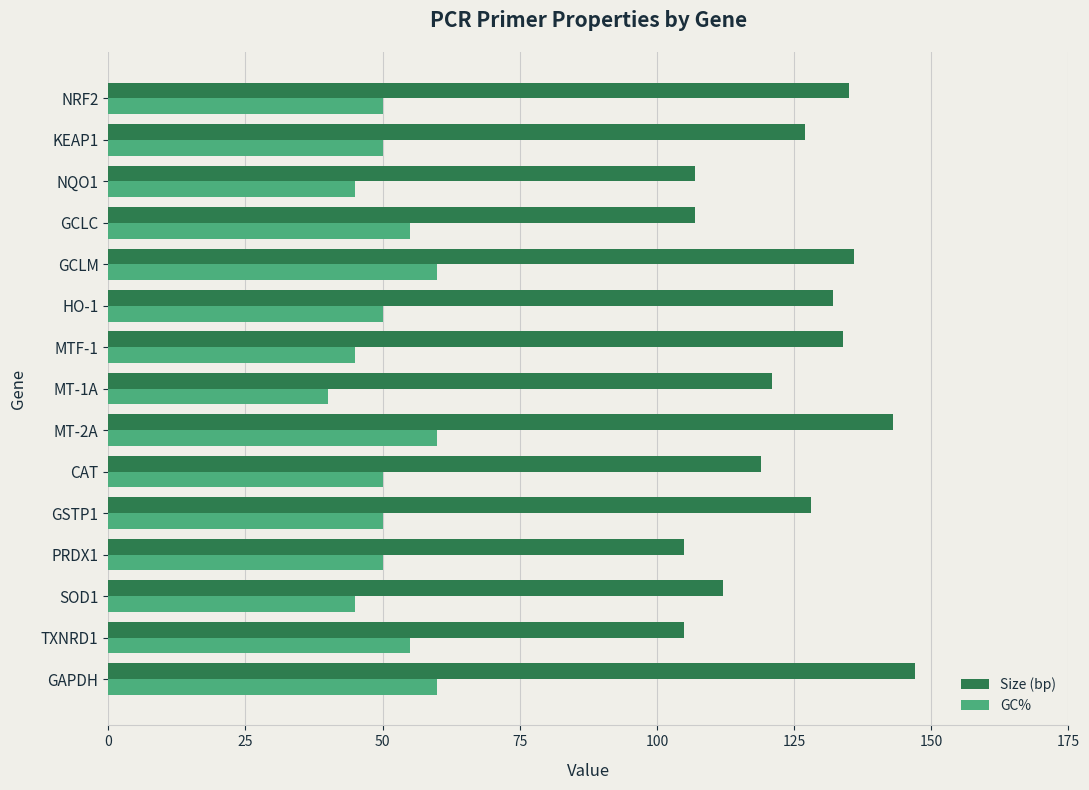

What is the smallest value displayed?

40